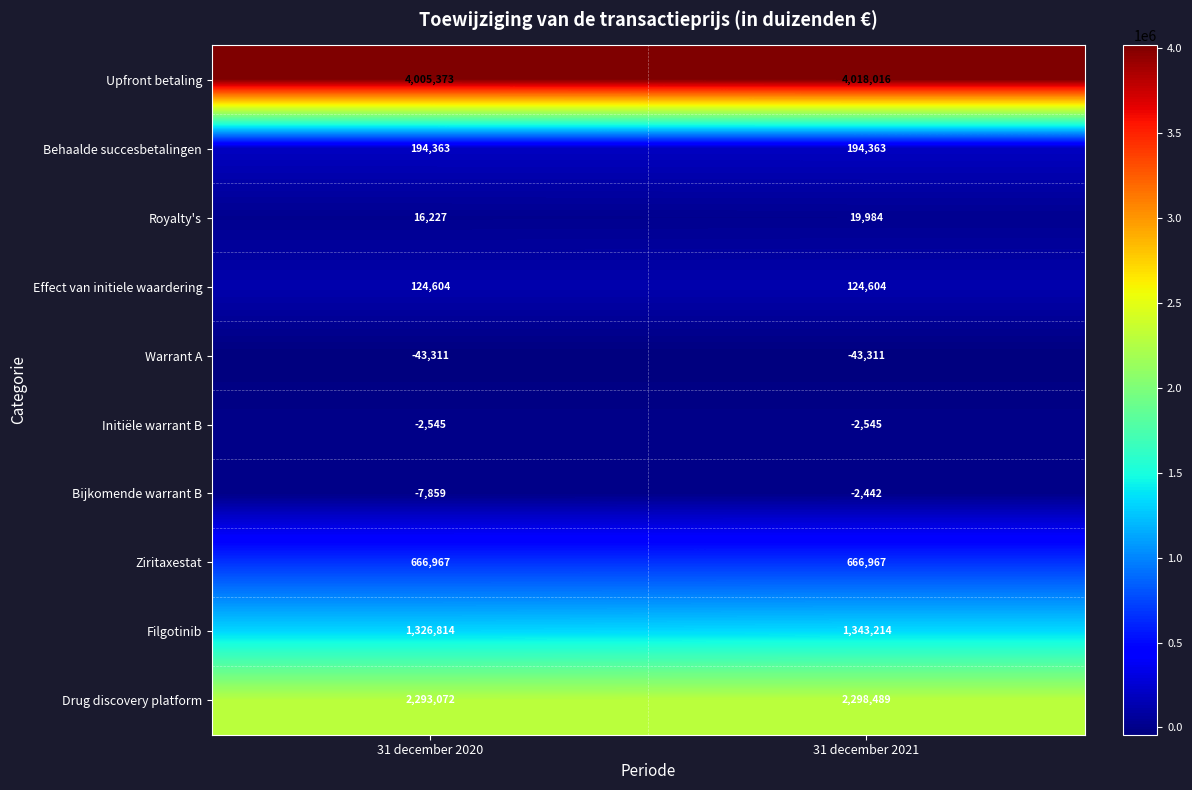

What is the smallest value displayed?

-43311